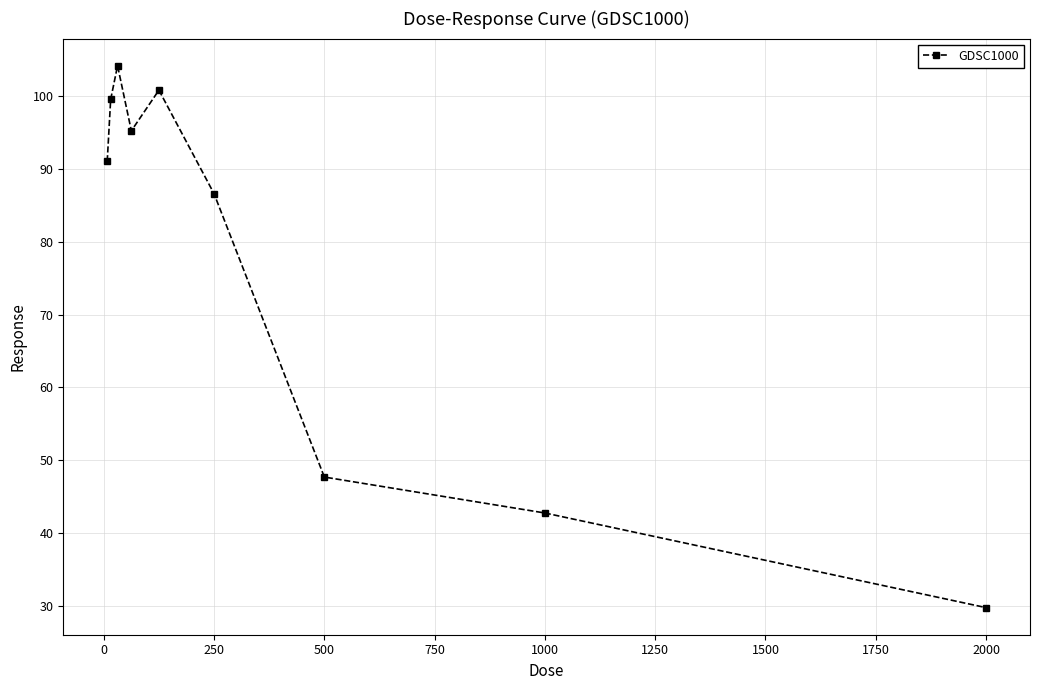

How many interior local valleys (lower than both neighbors) does the data have?

1